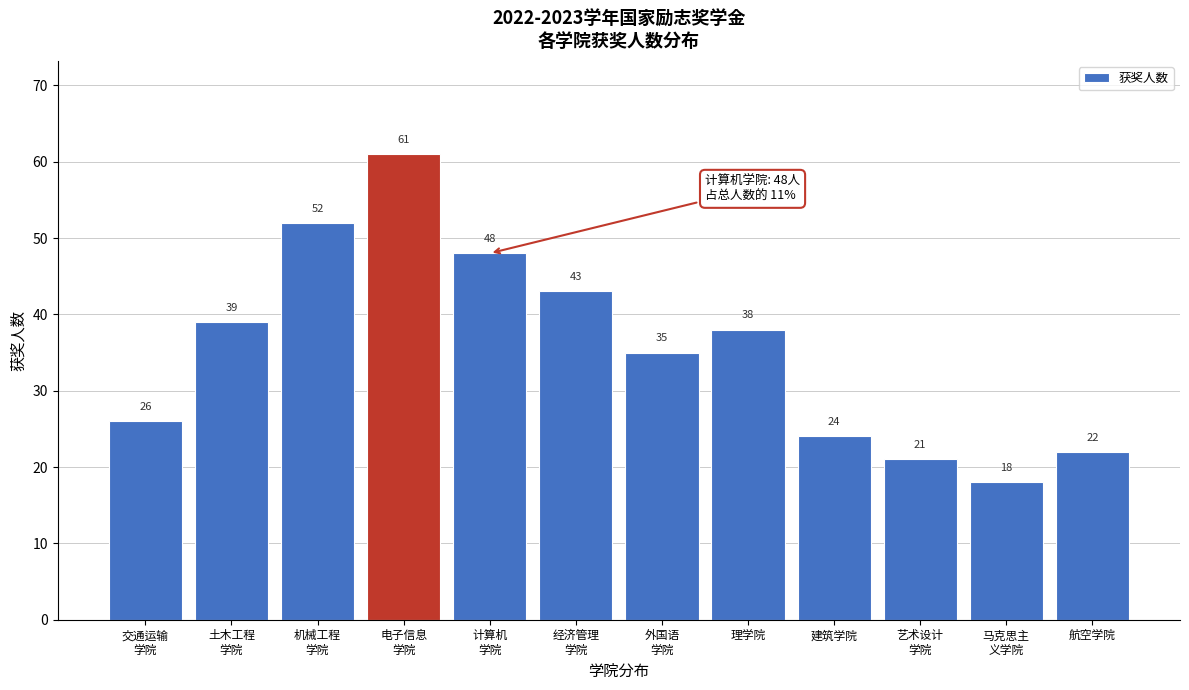

Reading left to right, what are all the values shown in this chart?

26	39	52	61	48	43	35	38	24	21	18	22